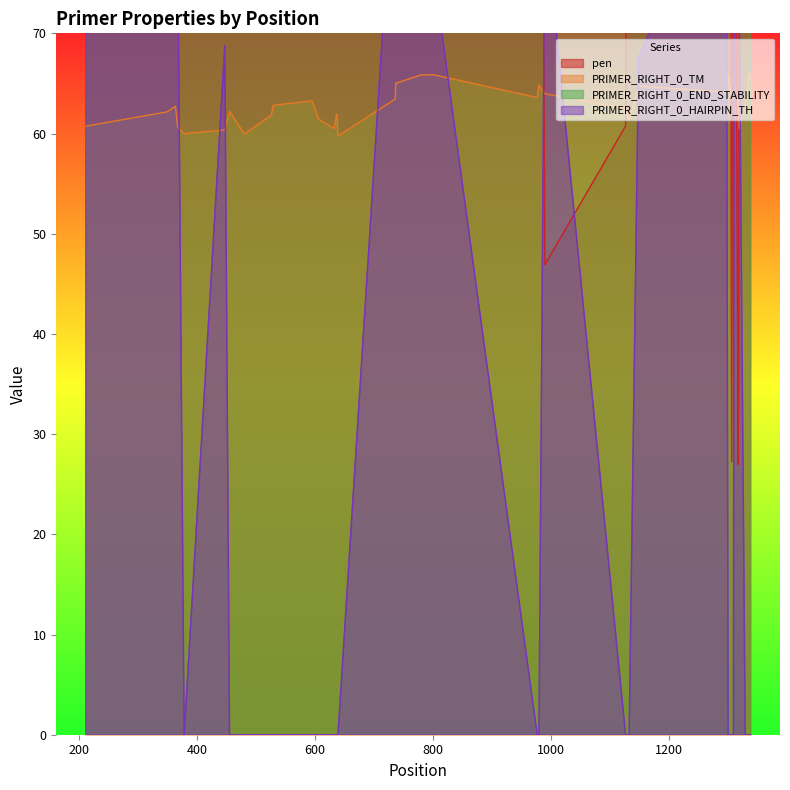

What is the lowest value of the PRIMER_RIGHT_0_TM series?

59.7